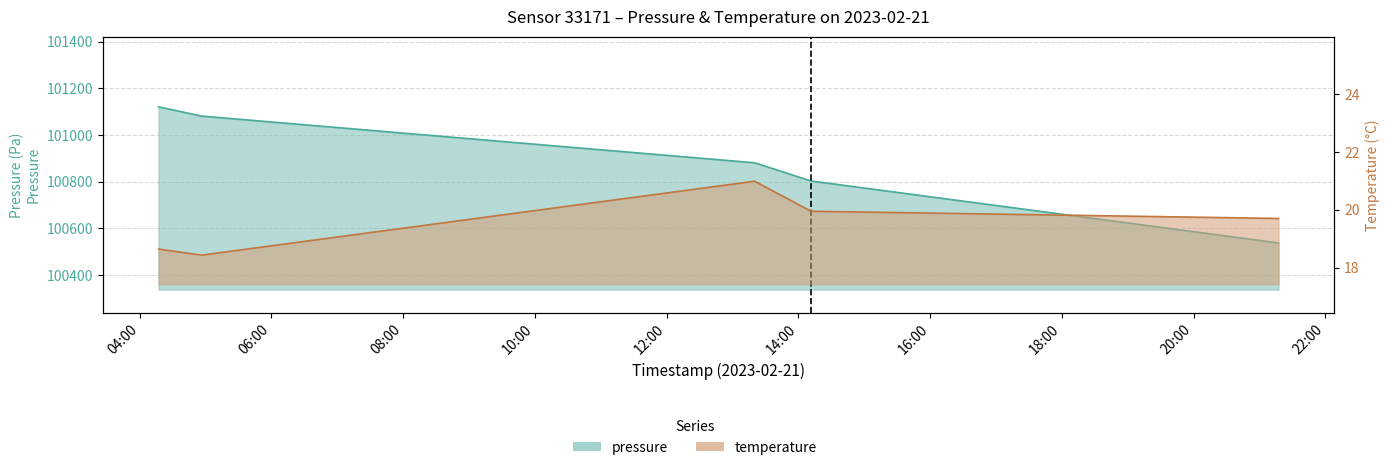

Is the value of pressure at 2023-02-21T04:56:35 greater than the value of temperature at 2023-02-21T14:11:35?

Yes